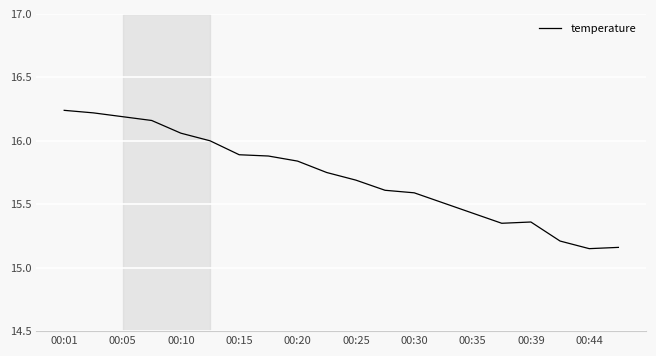

What is the difference between the maximum and minimum values?

1.1